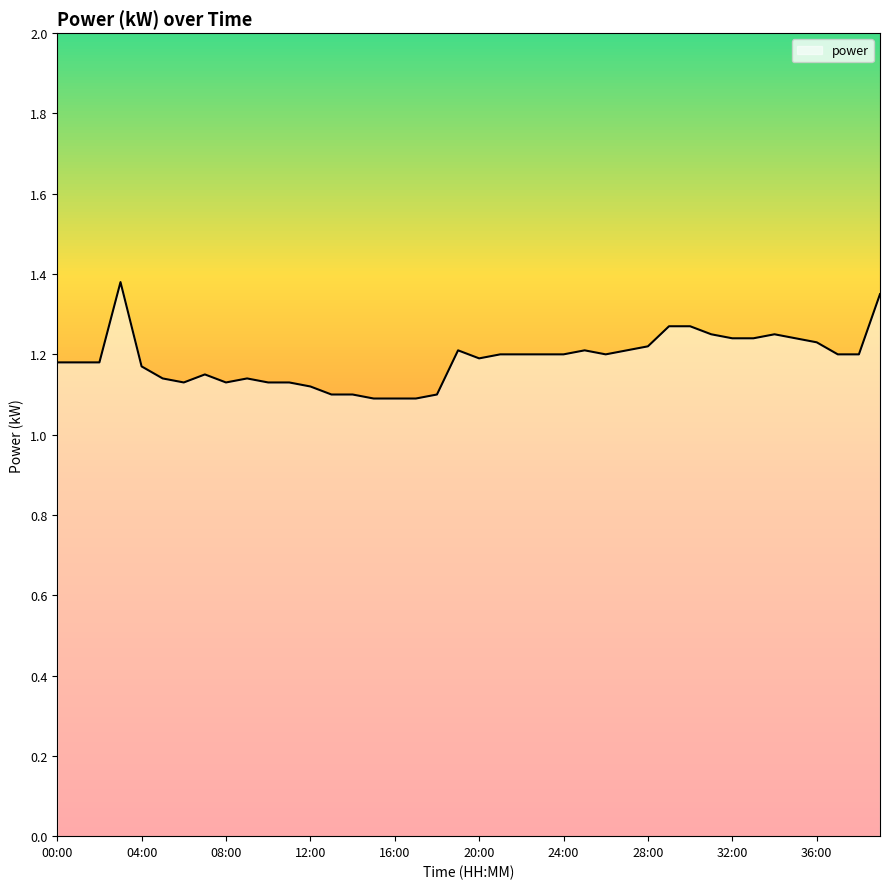

What is the difference between the maximum and minimum values?

0.3